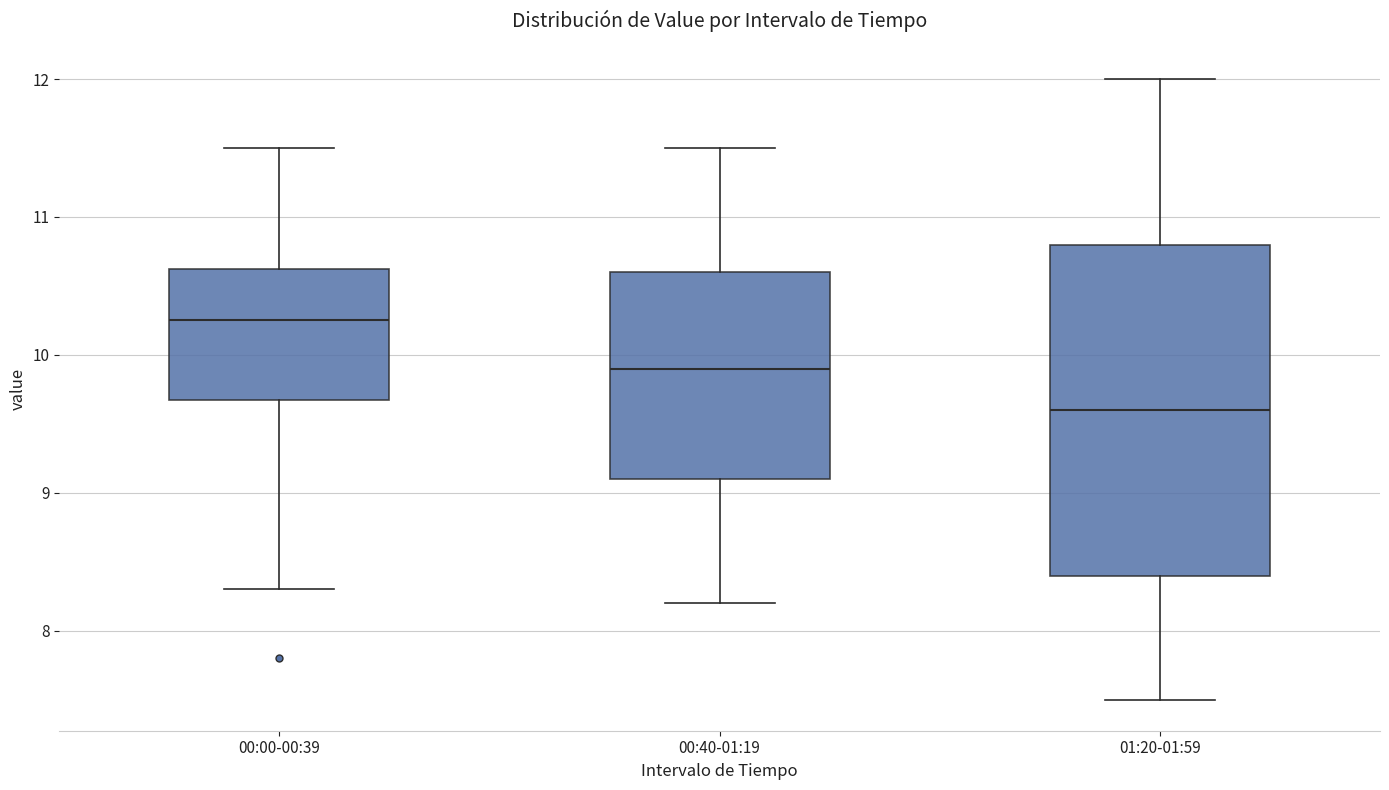

Which box's median line is the highest?

00:00-00:39